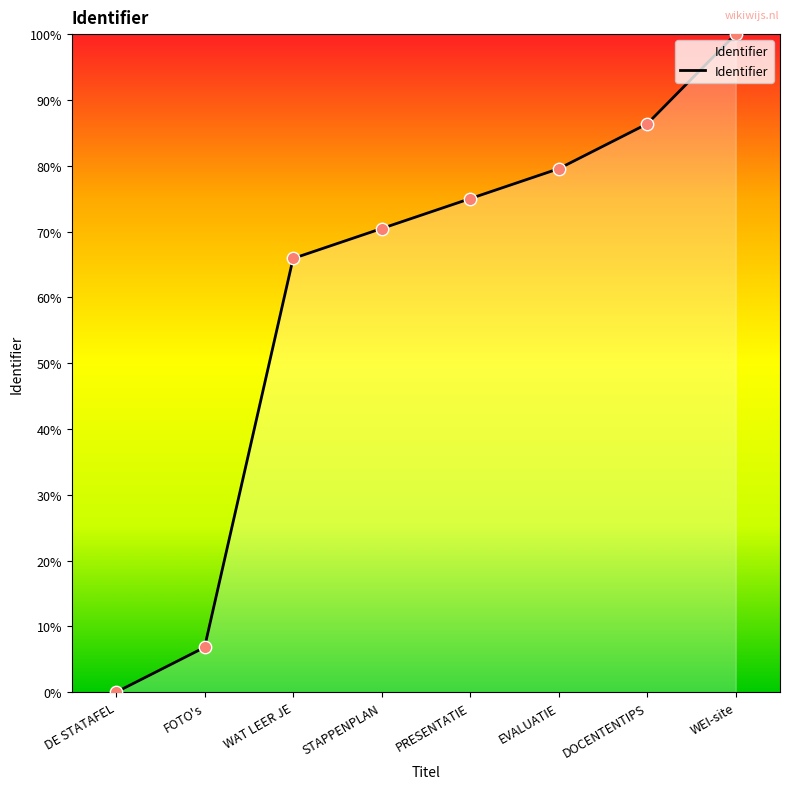

What is the change in value from DE STATAFEL to DOCENTENTIPS?

+86.4